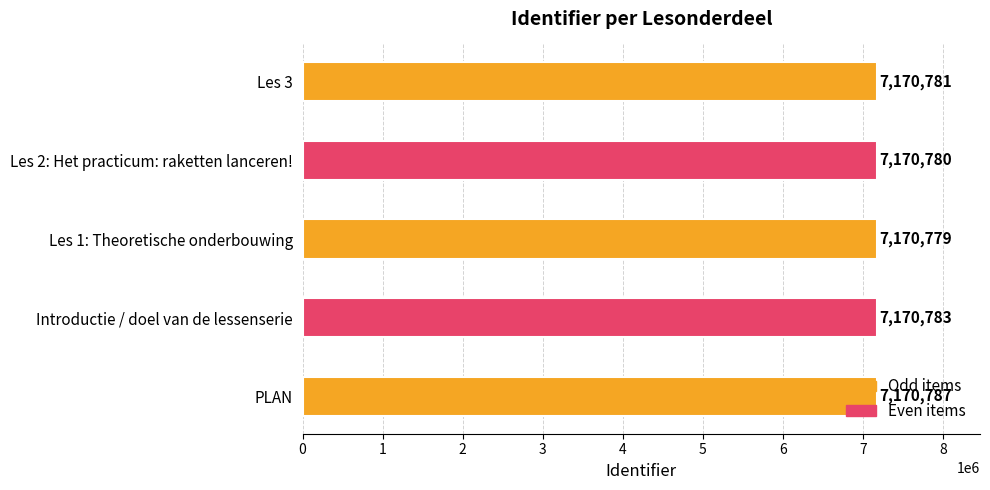

Between Les 1: Theoretische onderbouwing and Les 2: Het practicum: raketten lanceren!, which is larger?

Les 2: Het practicum: raketten lanceren!